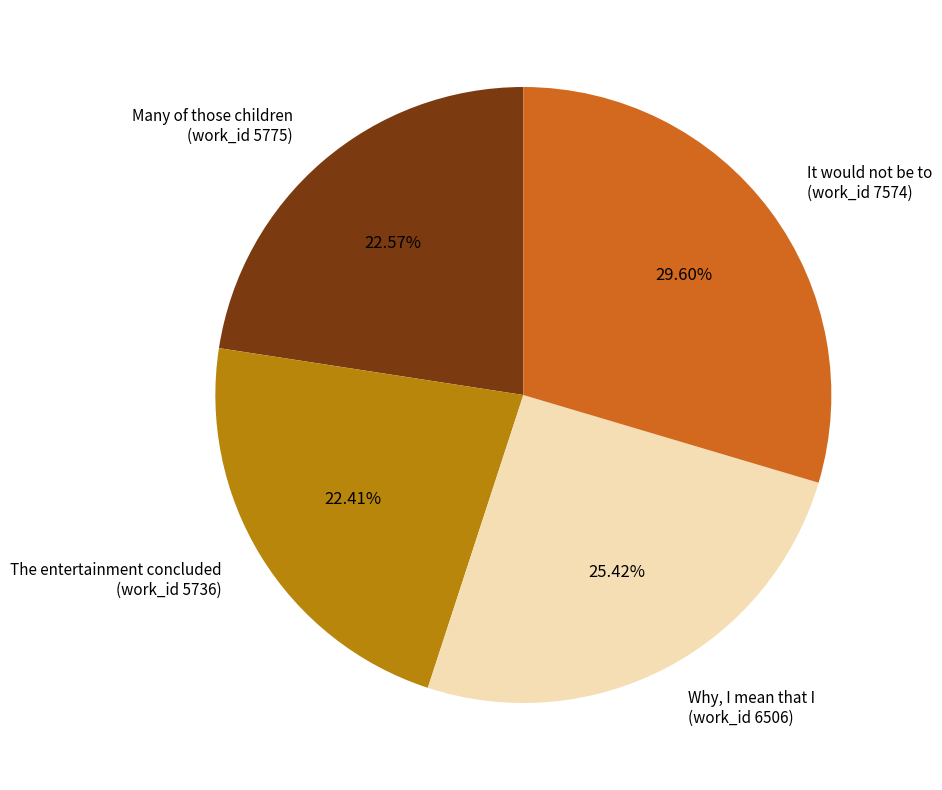

Is there any slice that represents more than half of the pie?

No